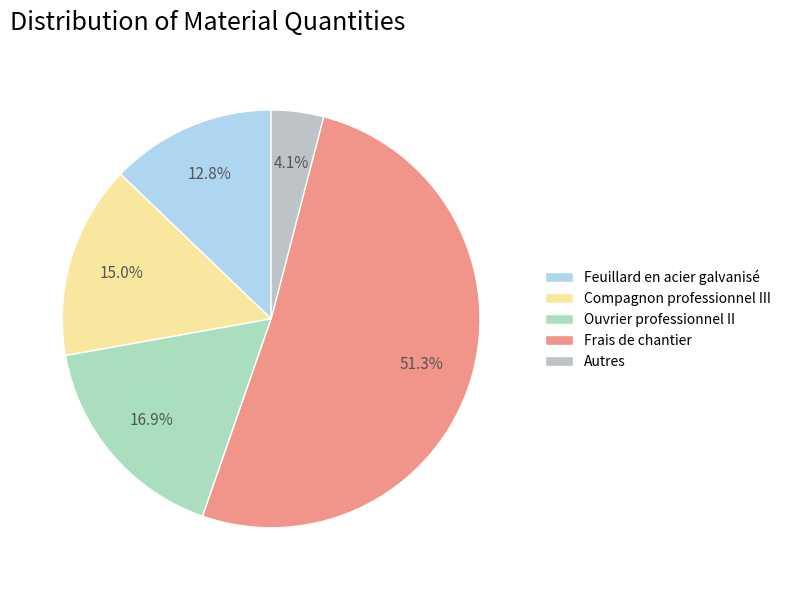

To the nearest percent, what is the difference between the largest and smallest slice percentages?

47%